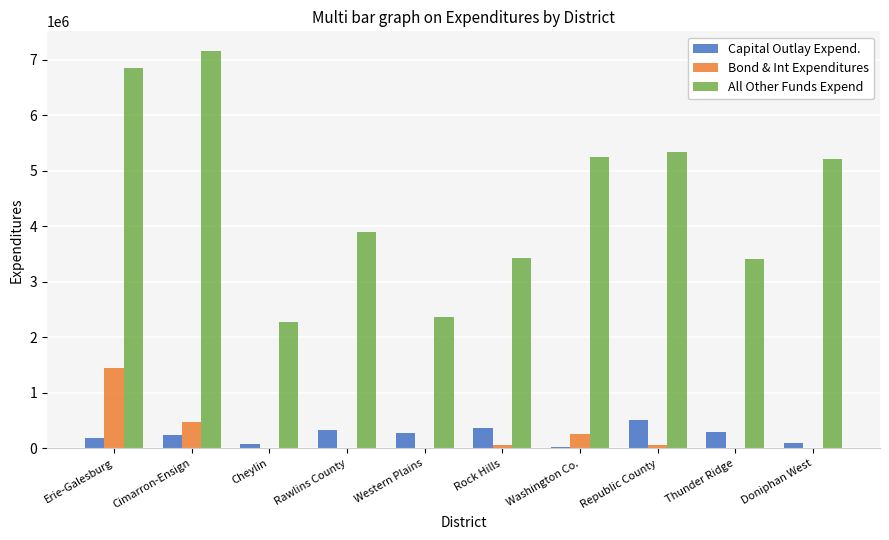

Count the number of data series in this chart.

3